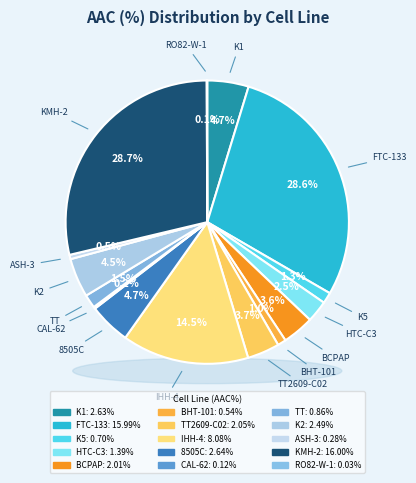

Is there any slice that represents more than half of the pie?

No